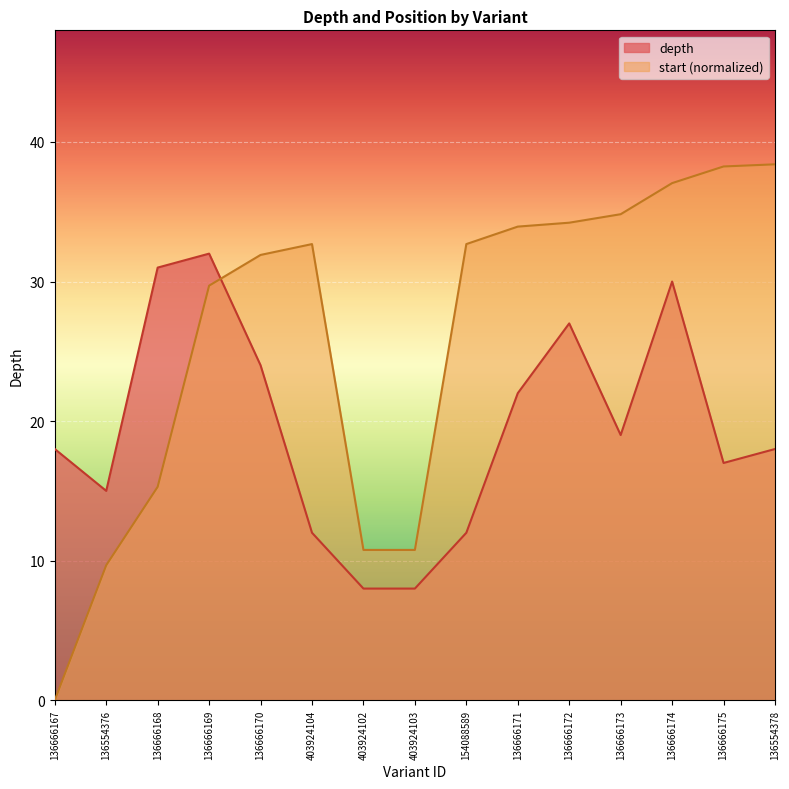

At which category does depth reach its first local peak?

136666169